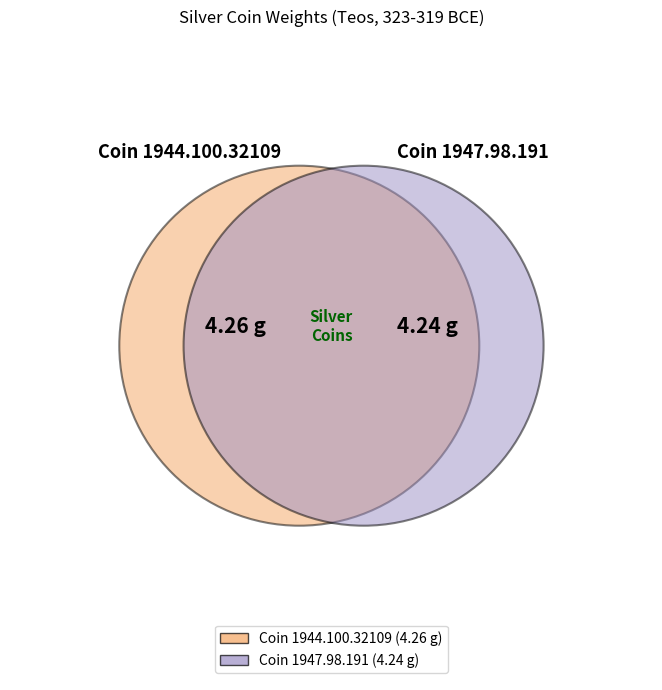

Combined, what portion of the pie is Coin 1947.98.191 and Coin 1944.100.32109?

100.0%